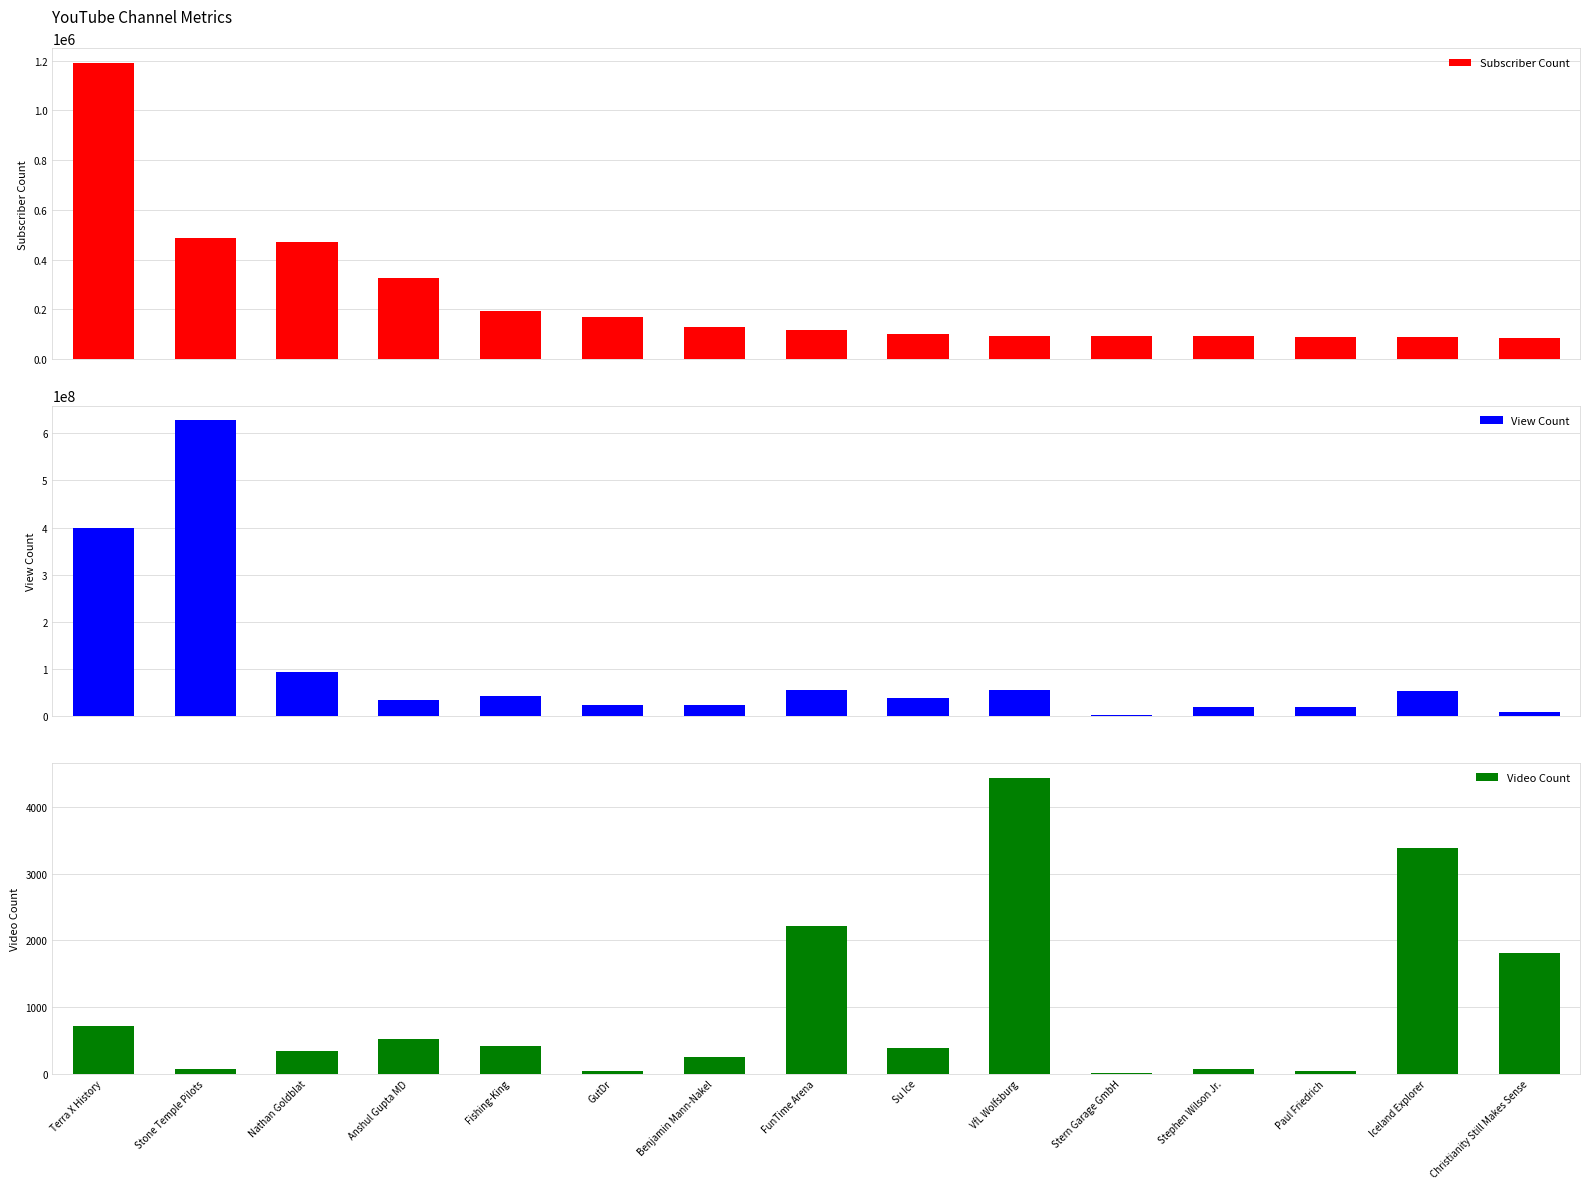

How many values in the Subscriber Count series exceed 117000?

7